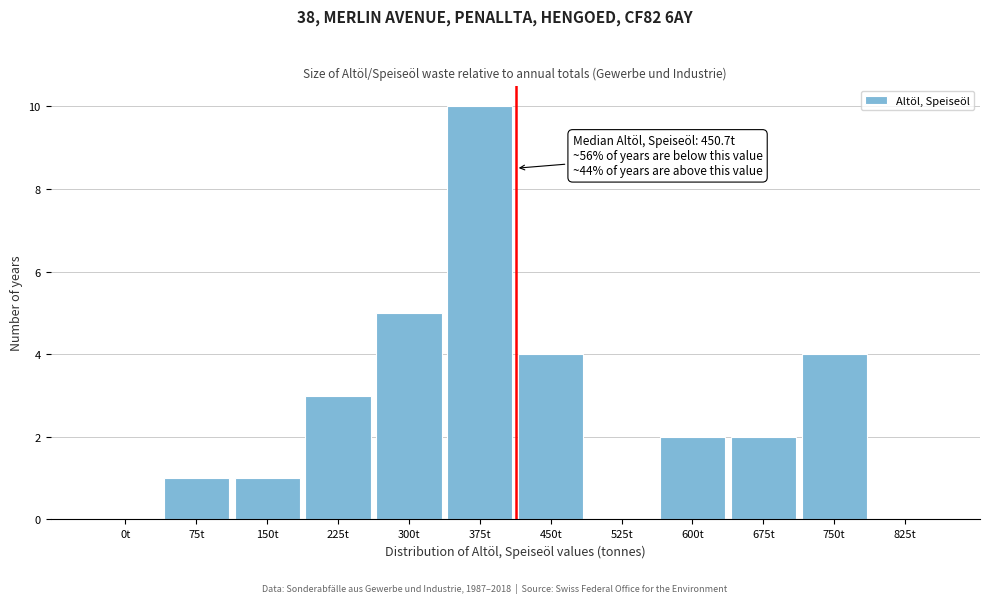

Reading left to right, transcribe all the data shown in this chart.

0t=0	75t=1	150t=1	225t=3	300t=5	375t=10	450t=4	525t=0	600t=2	675t=2	750t=4	825t=0